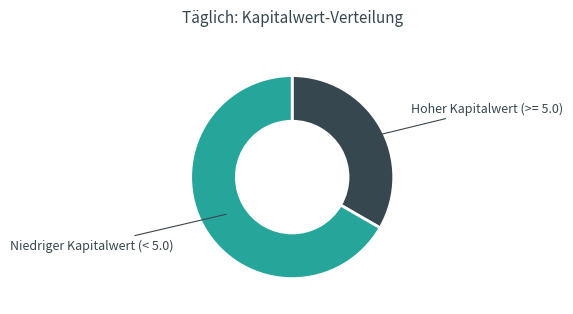

Do Hoher Kapitalwert (>= 5.0) and Niedriger Kapitalwert (< 5.0) together represent more than half of the pie?

Yes